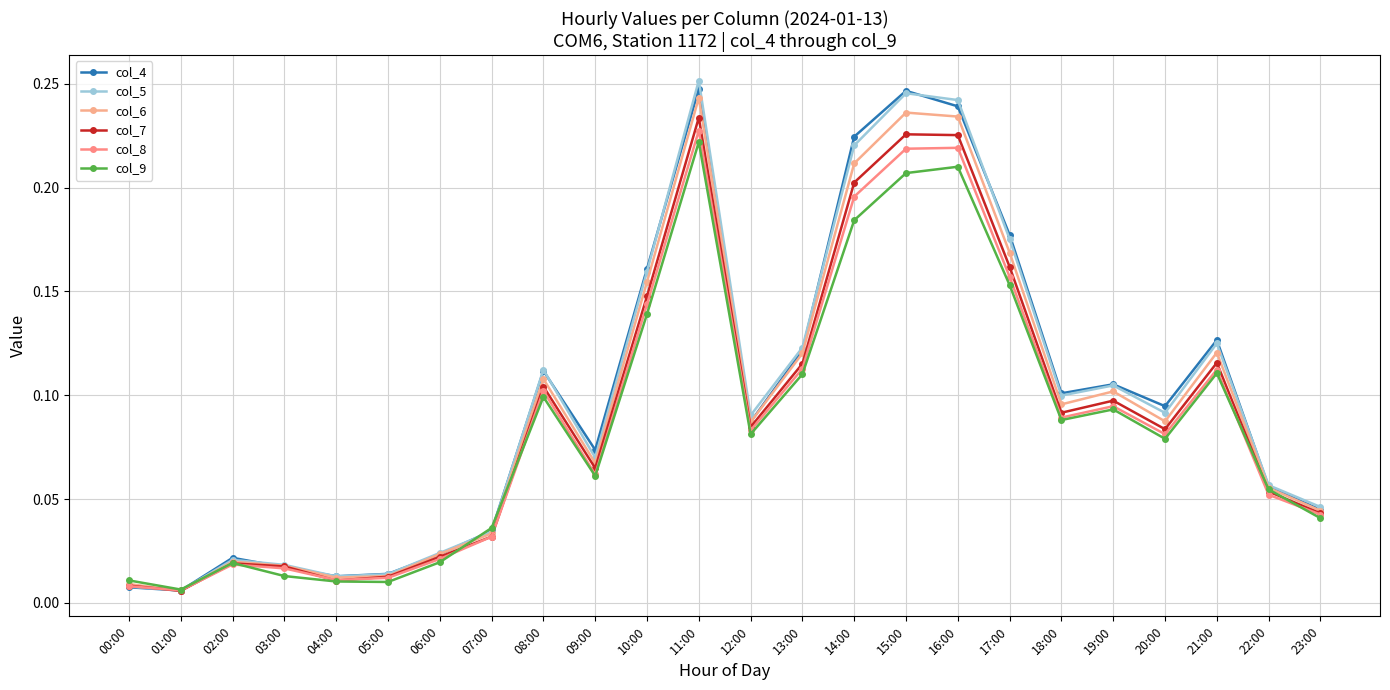

How many distinct data groups are displayed?

6